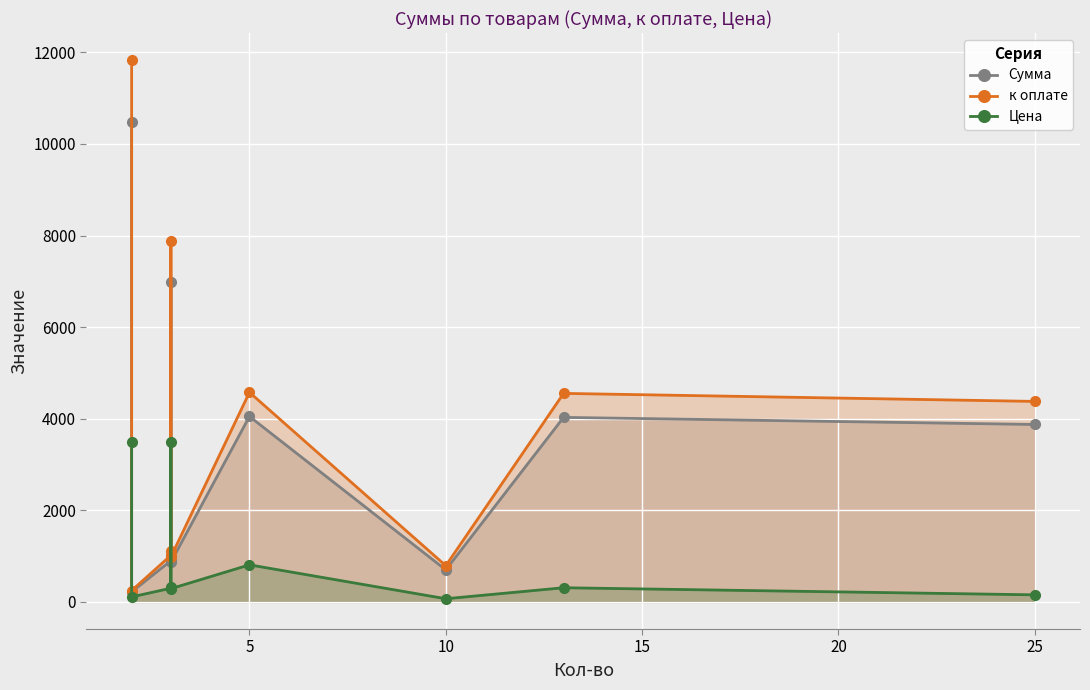

What is the highest value of the к оплате series?

11831.1